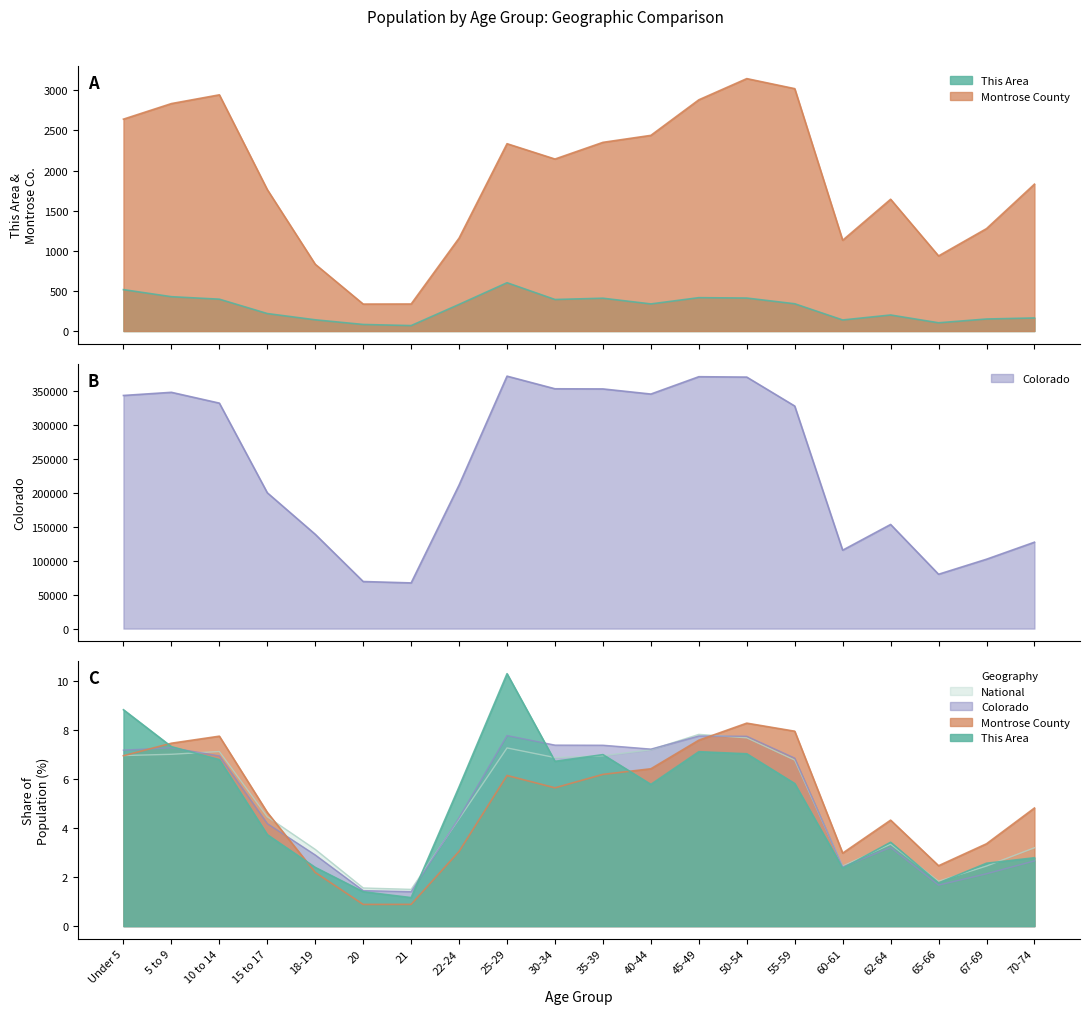

How many distinct data groups are displayed?

4